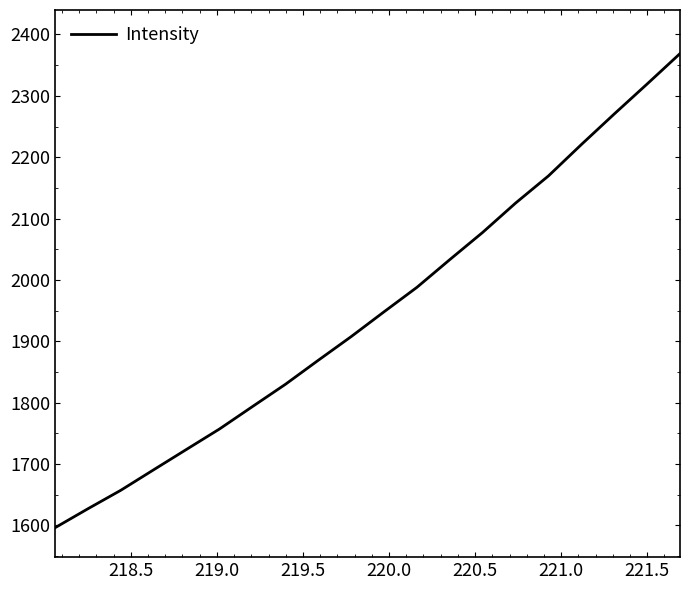

How many series are shown in this chart?

1